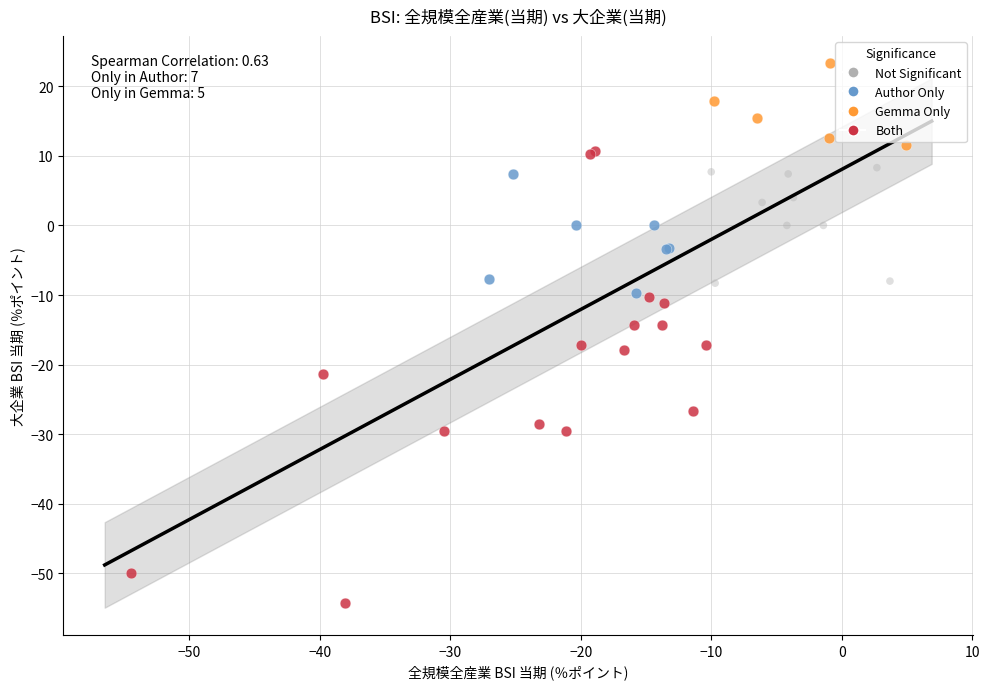

Which series has the widest spread of Y values?

Both